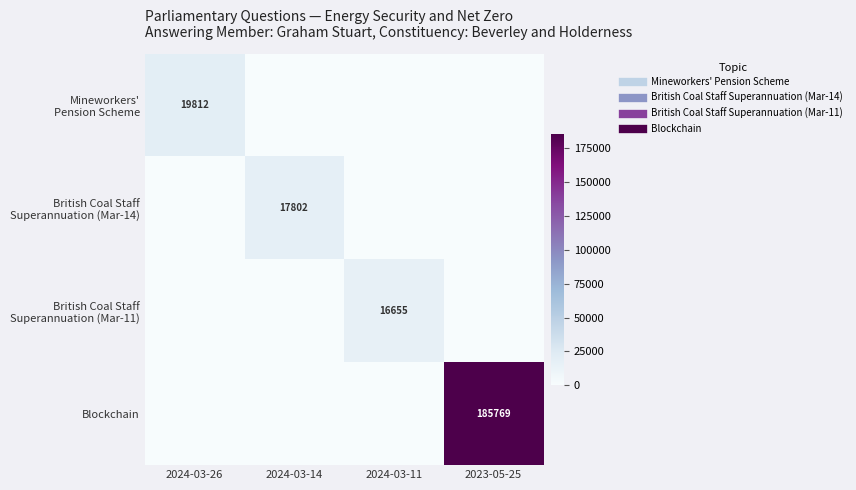

Rank the series at 2024-03-26 from lowest to highest value.

British Coal Staff Superannuation (Mar-14), British Coal Staff Superannuation (Mar-11), Blockchain, Mineworkers' Pension Scheme